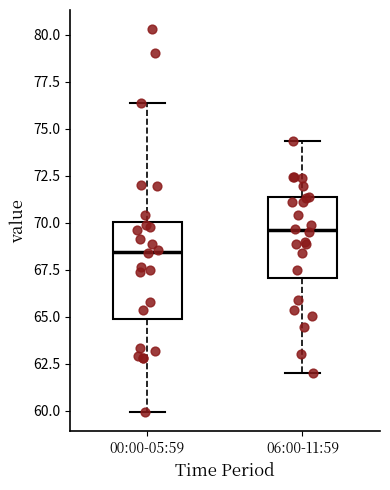

Which box has the lowest median line?

00:00-05:59